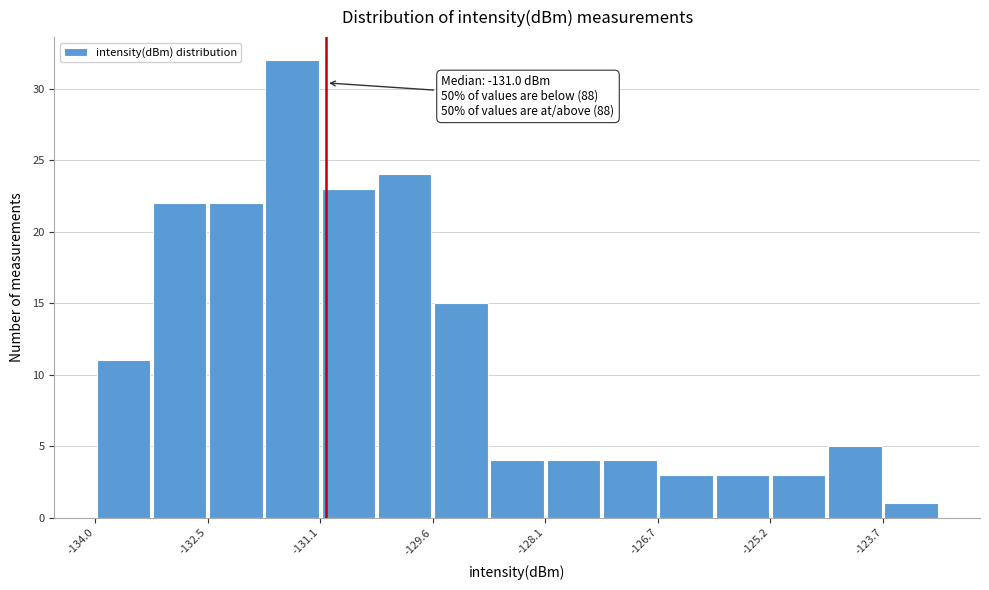

Around what value on the x-axis is the tallest bar? Give the approximate position of its centre, as read against the axis.

-131.4